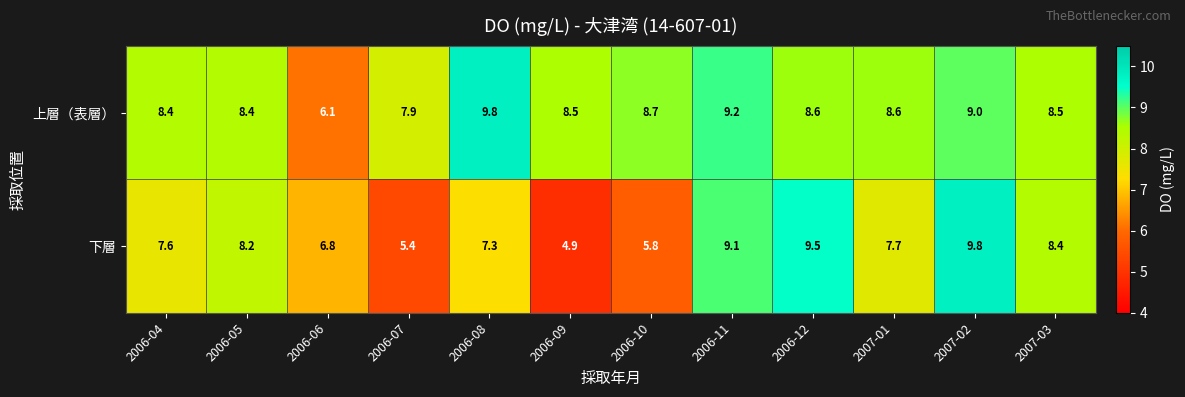

Which series has the largest total across all categories?

上層（表層）